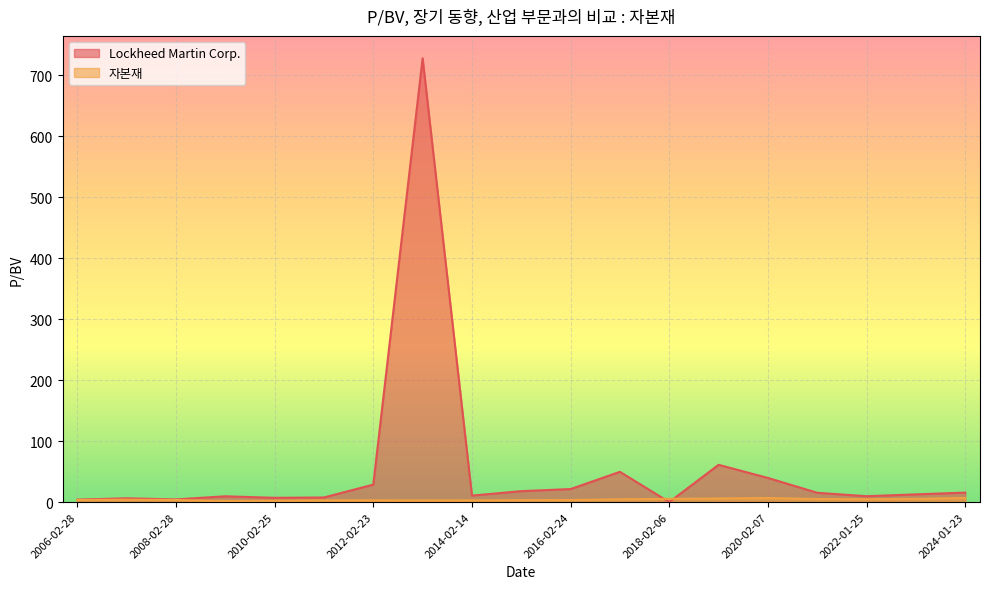

Which series has the widest spread of values?

Lockheed Martin Corp.